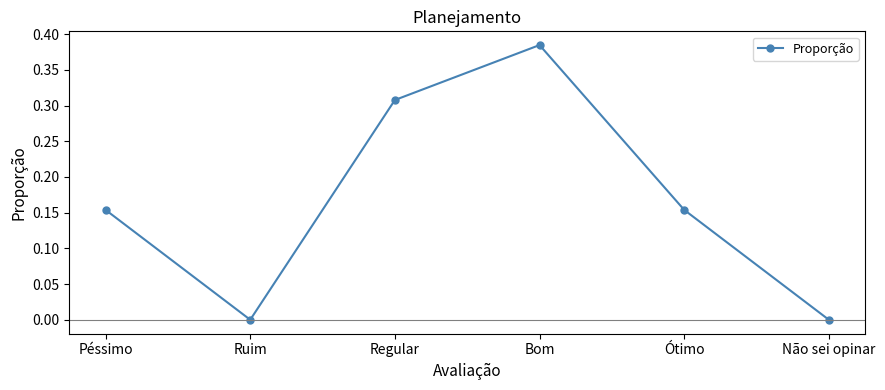

How many interior local valleys (lower than both neighbors) does the data have?

1